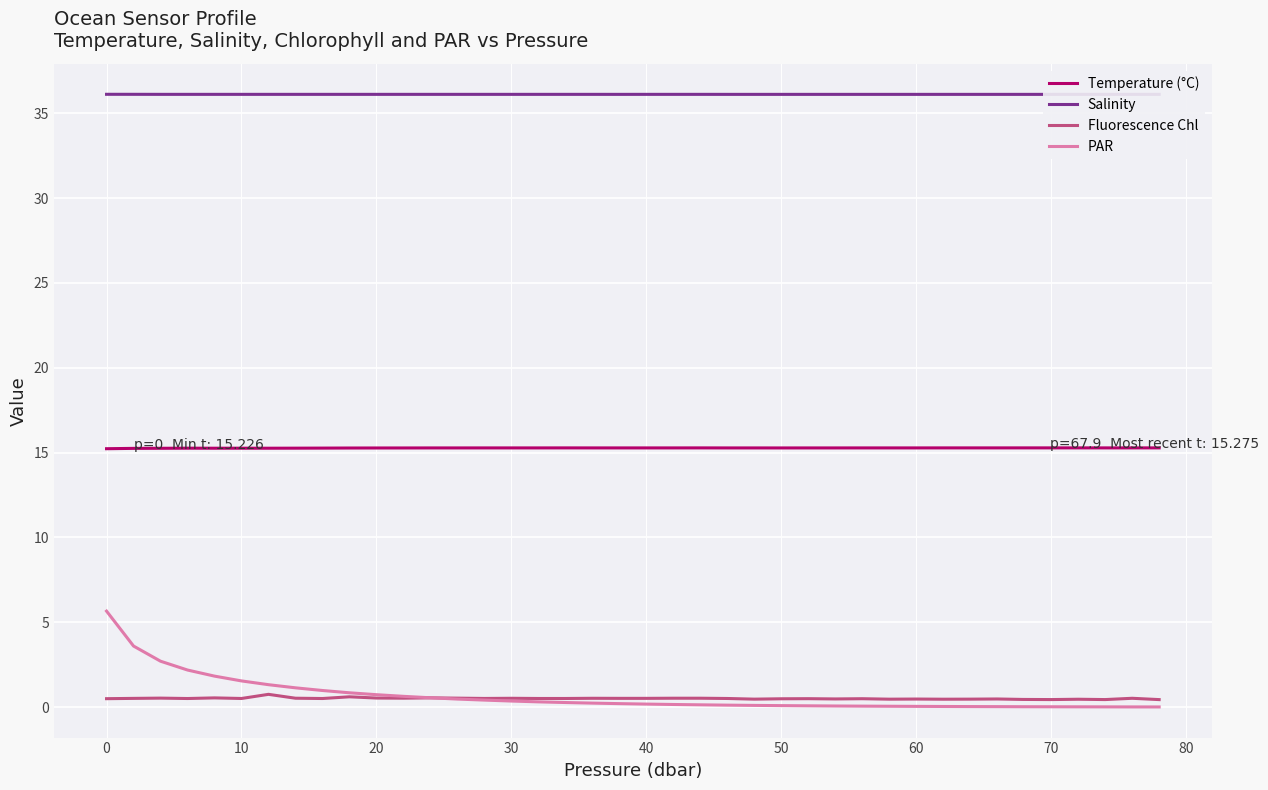

True or false: PAR and Temperature (°C) cross at least once.

False